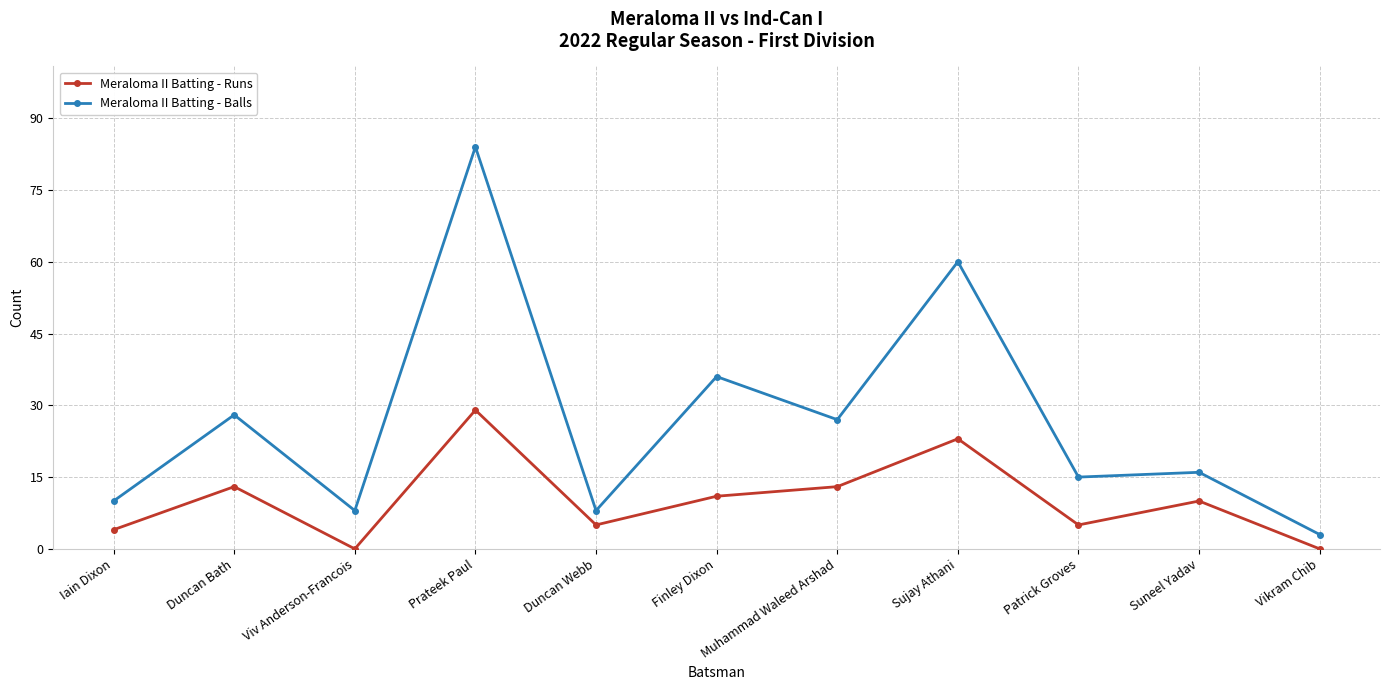

Which series has the widest spread of values?

Meraloma II Batting - Balls